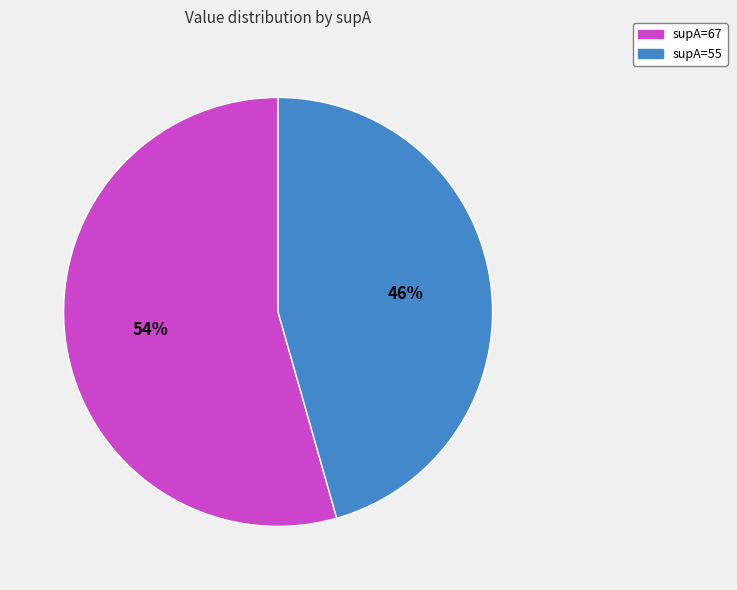

Rank the categories by value from highest to lowest.

supA=67, supA=55